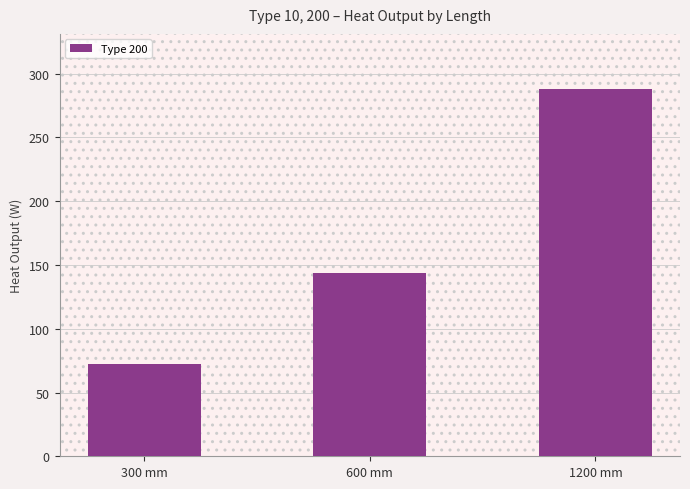

What is the change in value from 300 mm to 600 mm?

+72.0